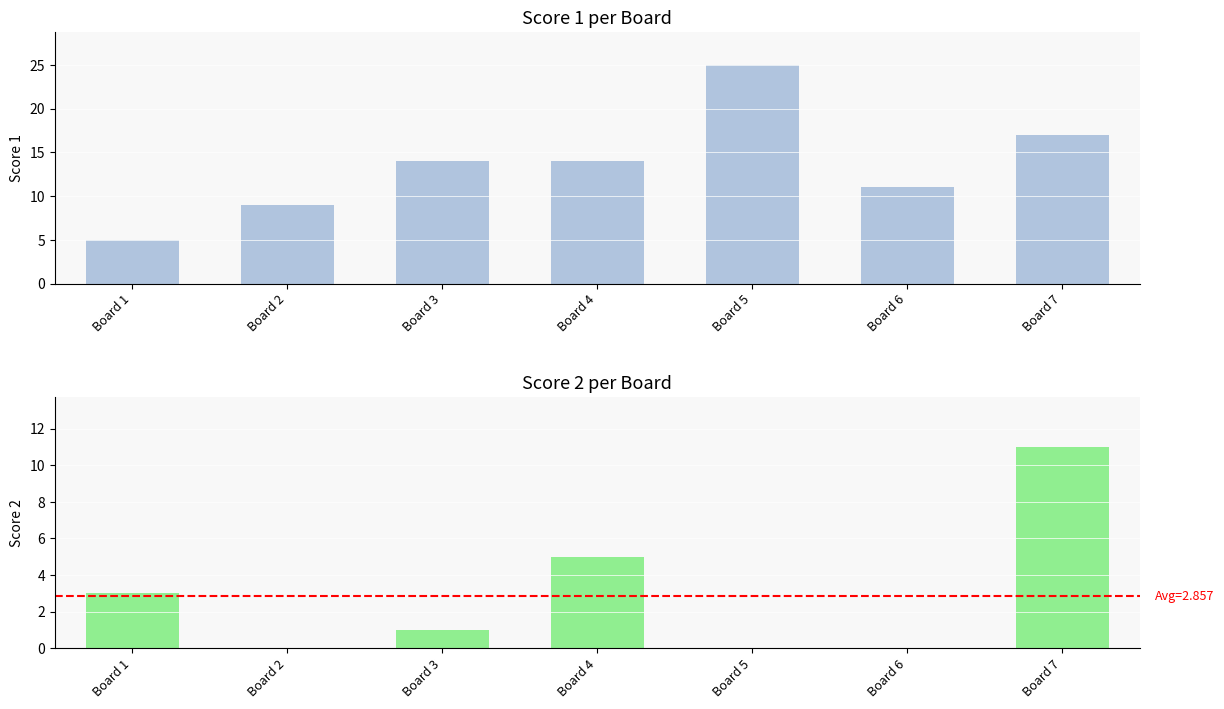

What is the value of the Score 1 bar at the 3rd from the left?

14